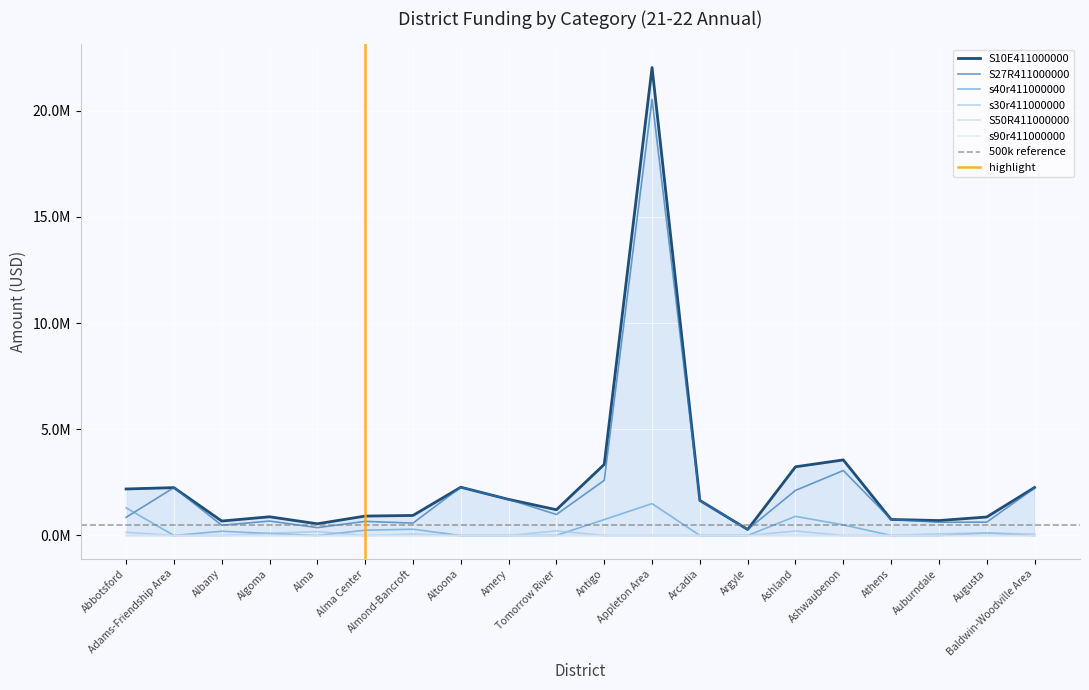

What is the difference between the maximum and minimum values in the S27R411000000 series?

20240034.0